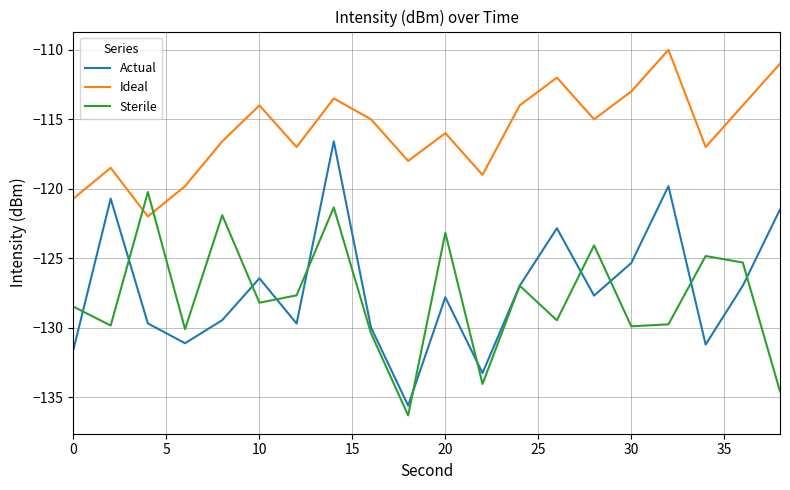

What is the greatest value displayed?

-110.0